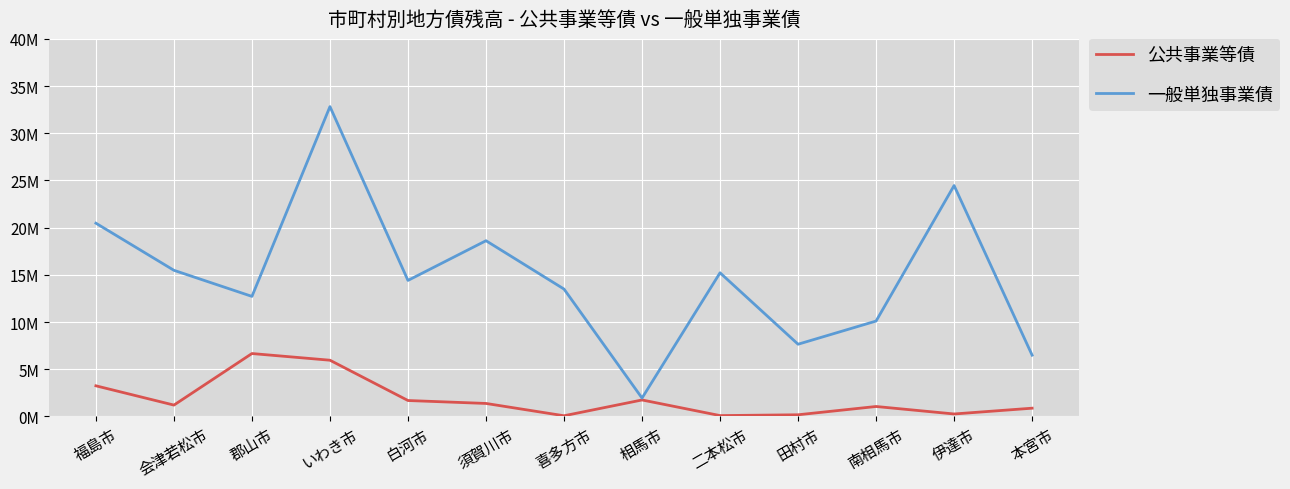

What are all the series names shown in the legend?

公共事業等債, 一般単独事業債